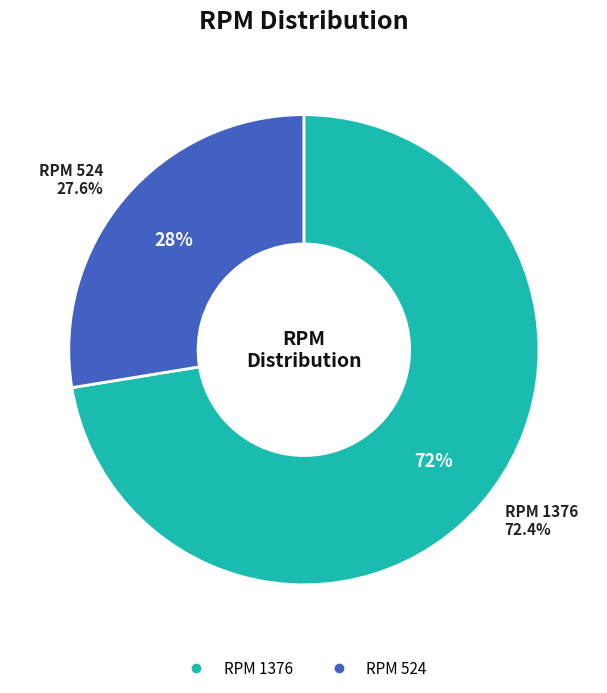

To the nearest percent, what portion does 1376 represent?

72%